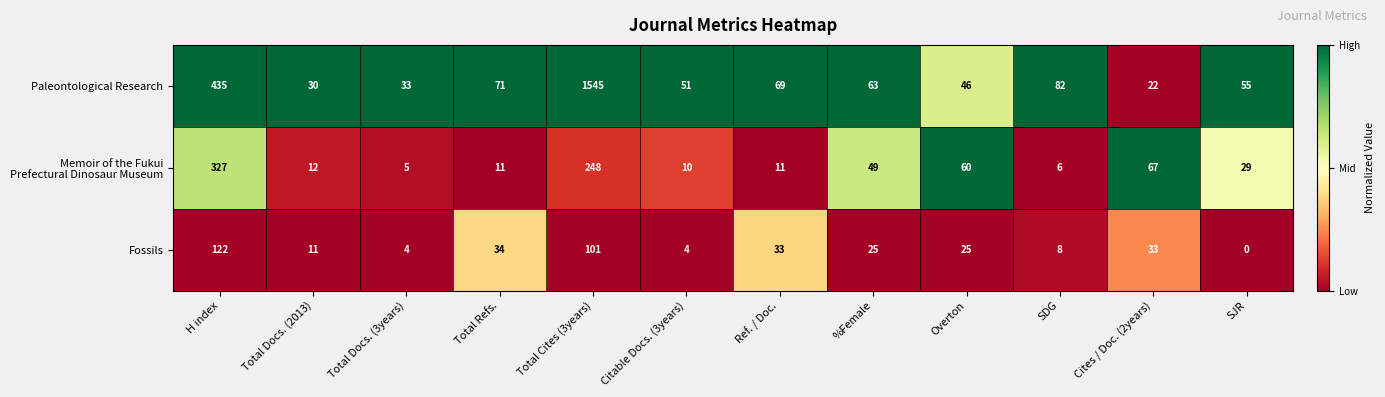

List the labels in order of Paleontological Research value, smallest first.

Cites / Doc. (2years), Total Docs. (2013), Total Docs. (3years), Overton, Citable Docs. (3years), SJR, %Female, Ref. / Doc., Total Refs., SDG, H index, Total Cites (3years)